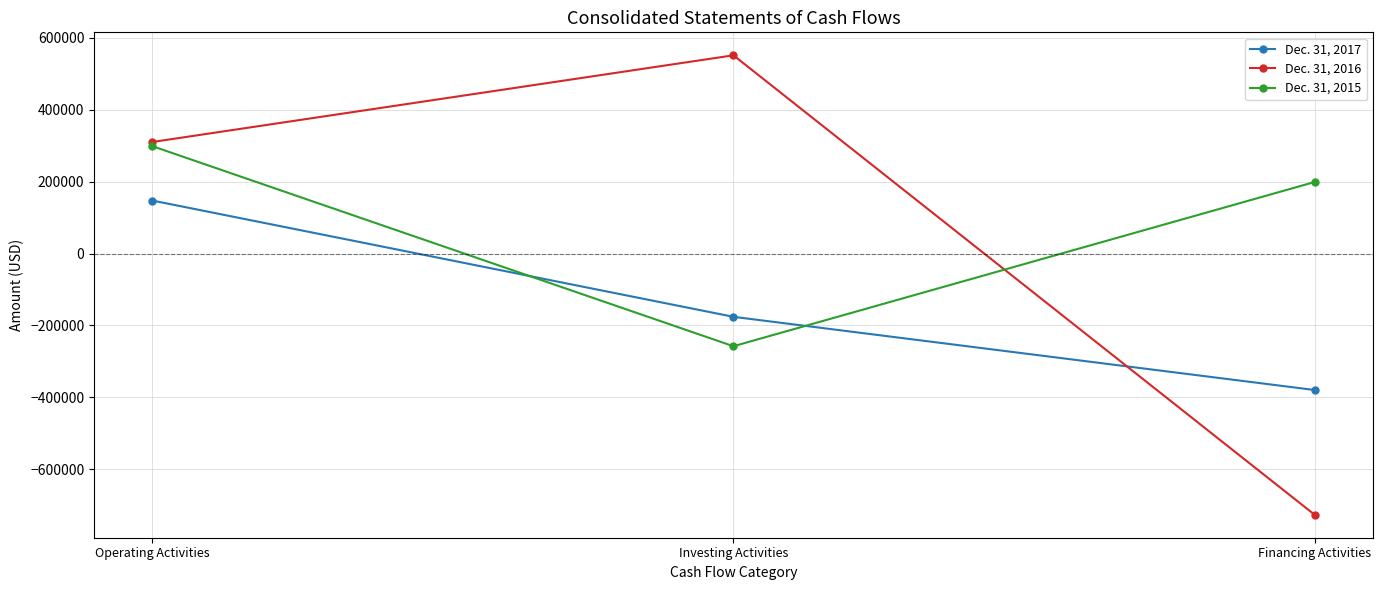

Rank the series by their average value, from highest to lowest.

Dec. 31, 2015, Dec. 31, 2016, Dec. 31, 2017